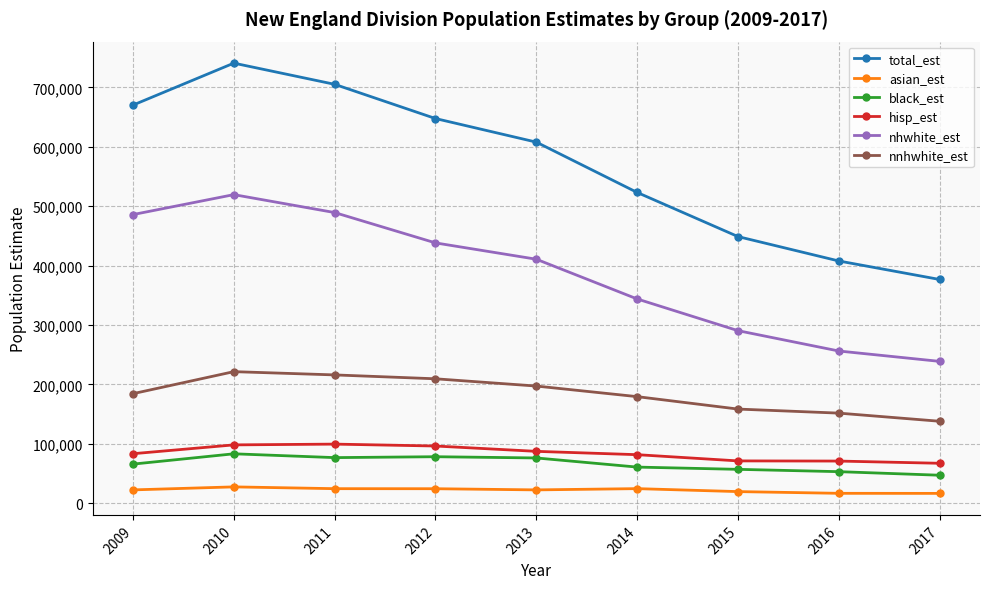

What is the value of the nhwhite_est point at the 6th from the left?

343795